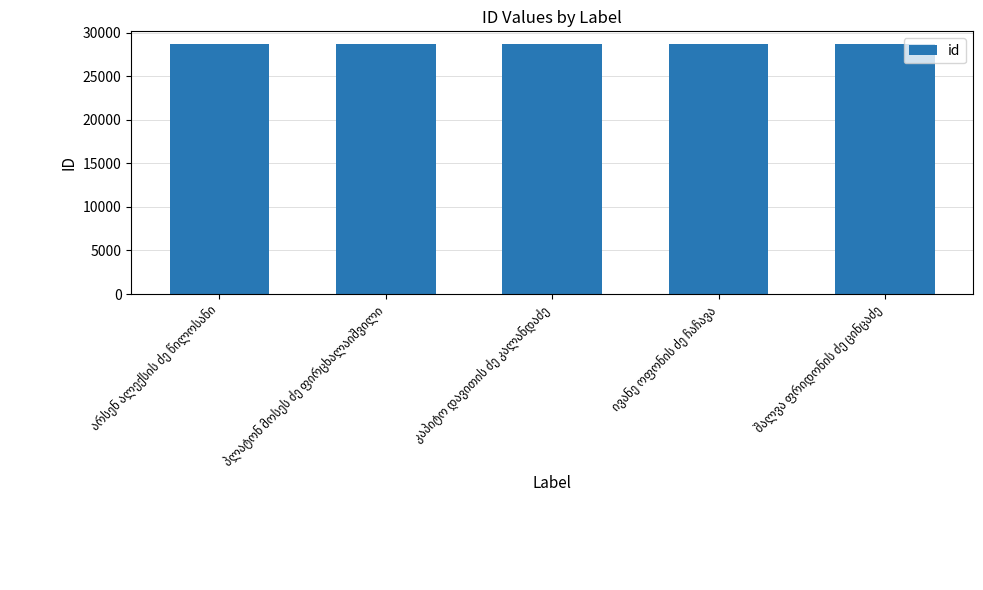

What is the minimum value shown in the chart?

28717